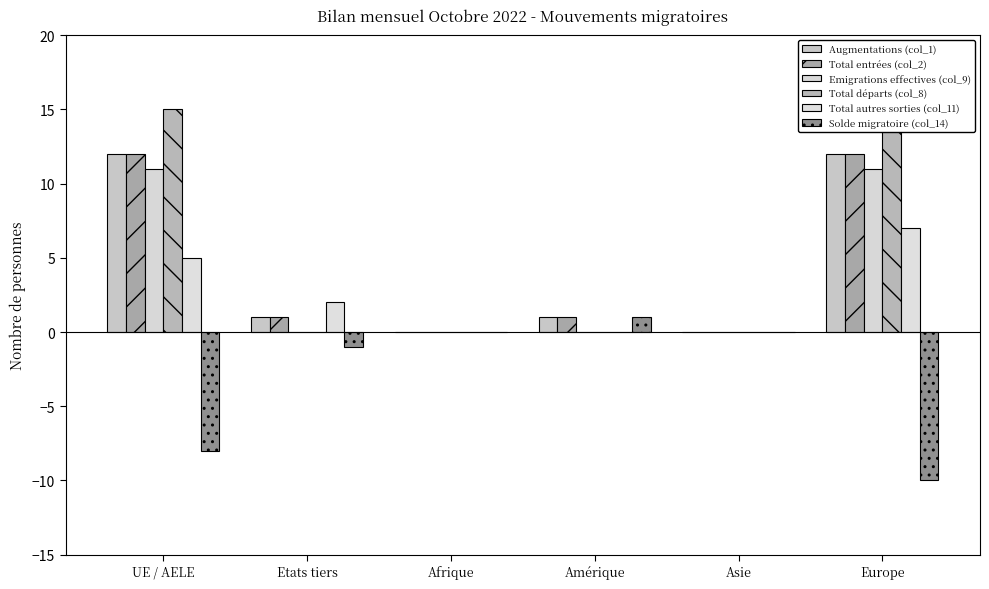

How many distinct data groups are displayed?

6